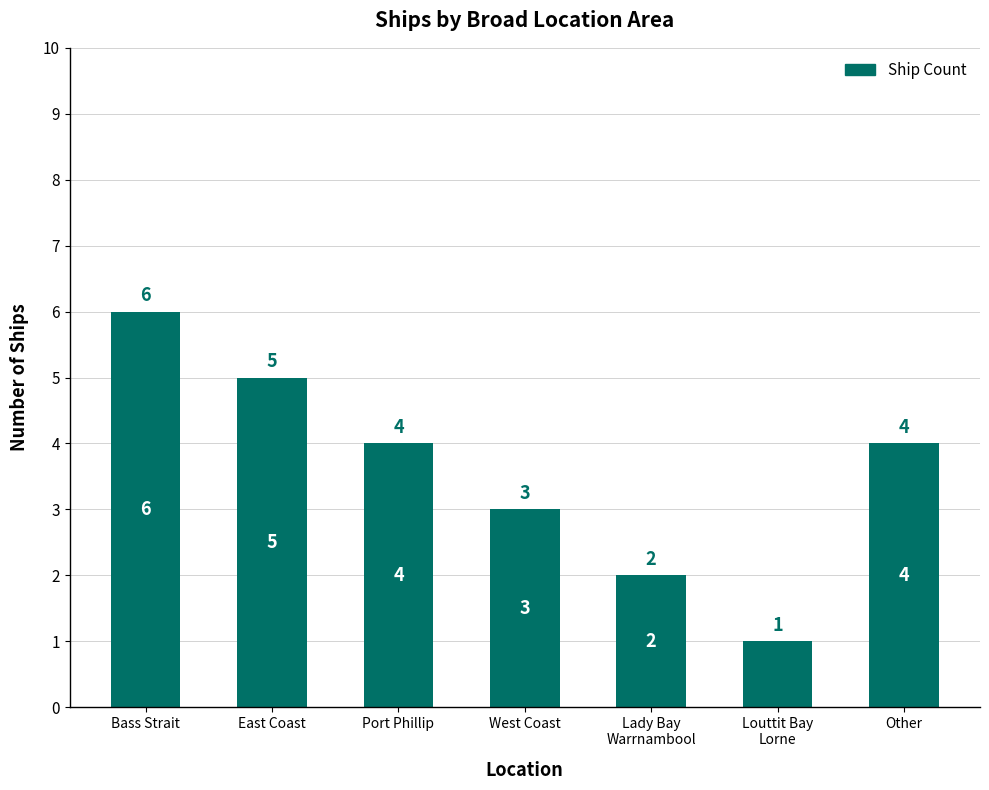

How many bars are there in total?

7